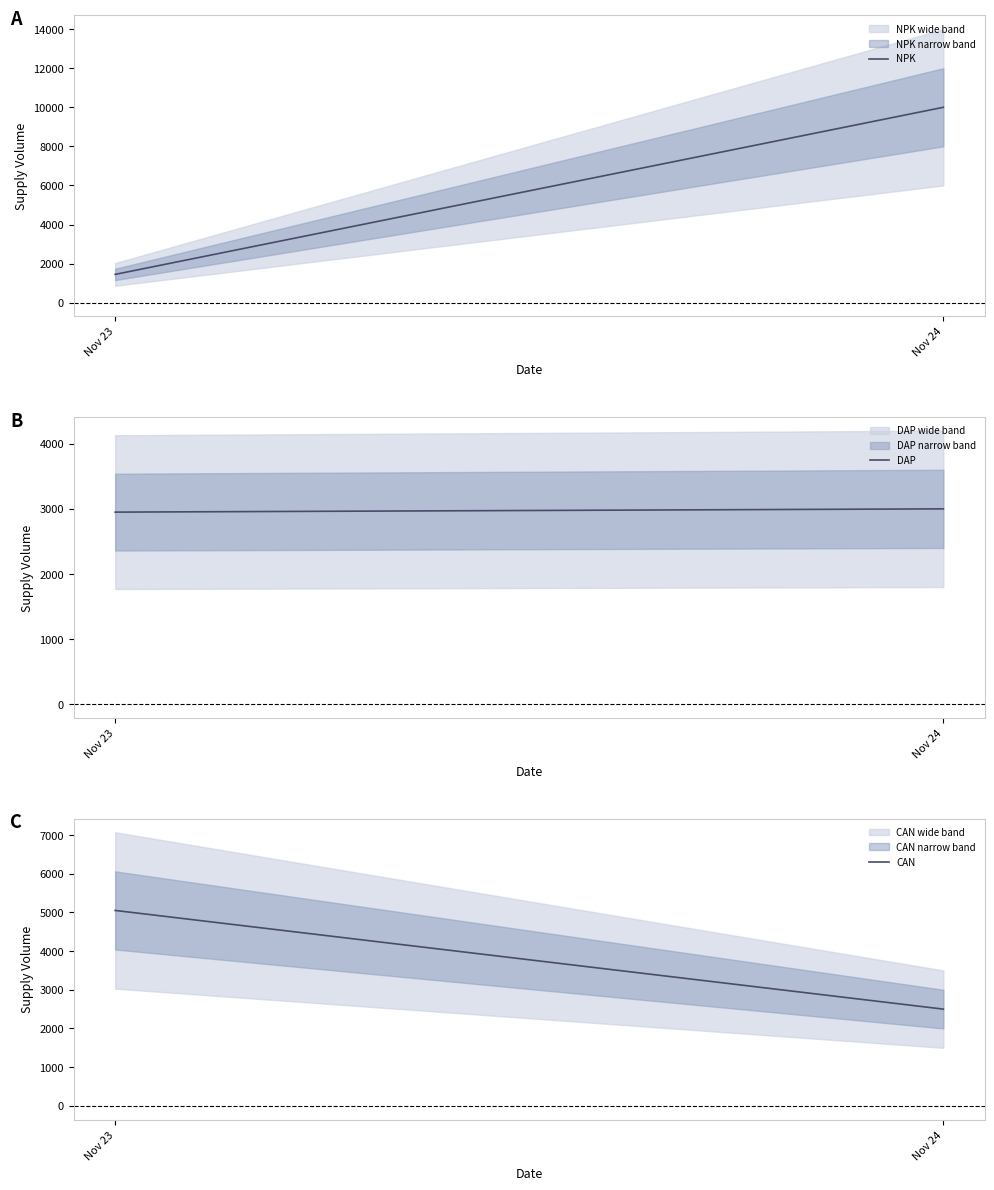

What is the sum of the DAP values at Nov 24 and Nov 23?

5950